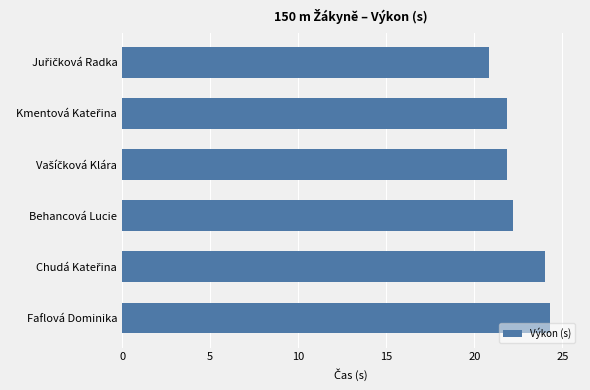

What is the sum of all values?

135.1